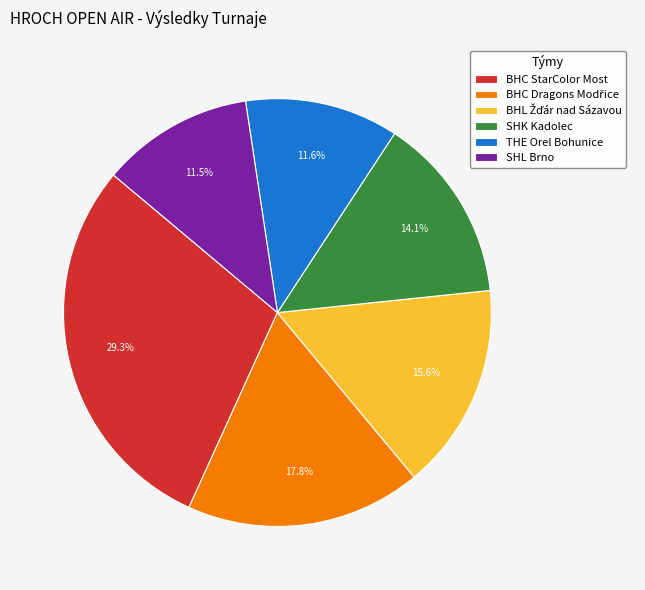

Is it true that SHL Brno is 1% of the pie?

False